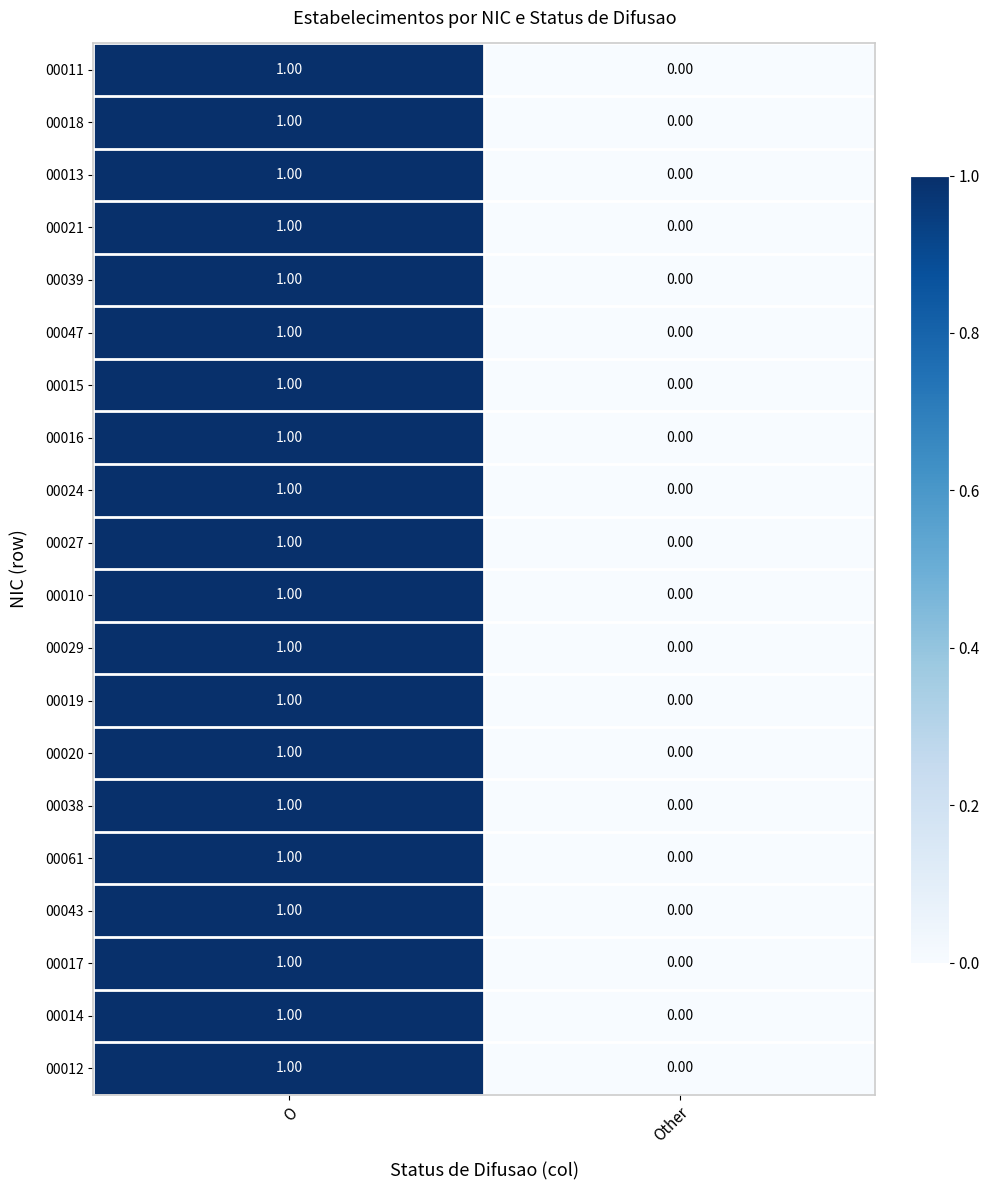

At which label is 00038 closest to 0?

Other